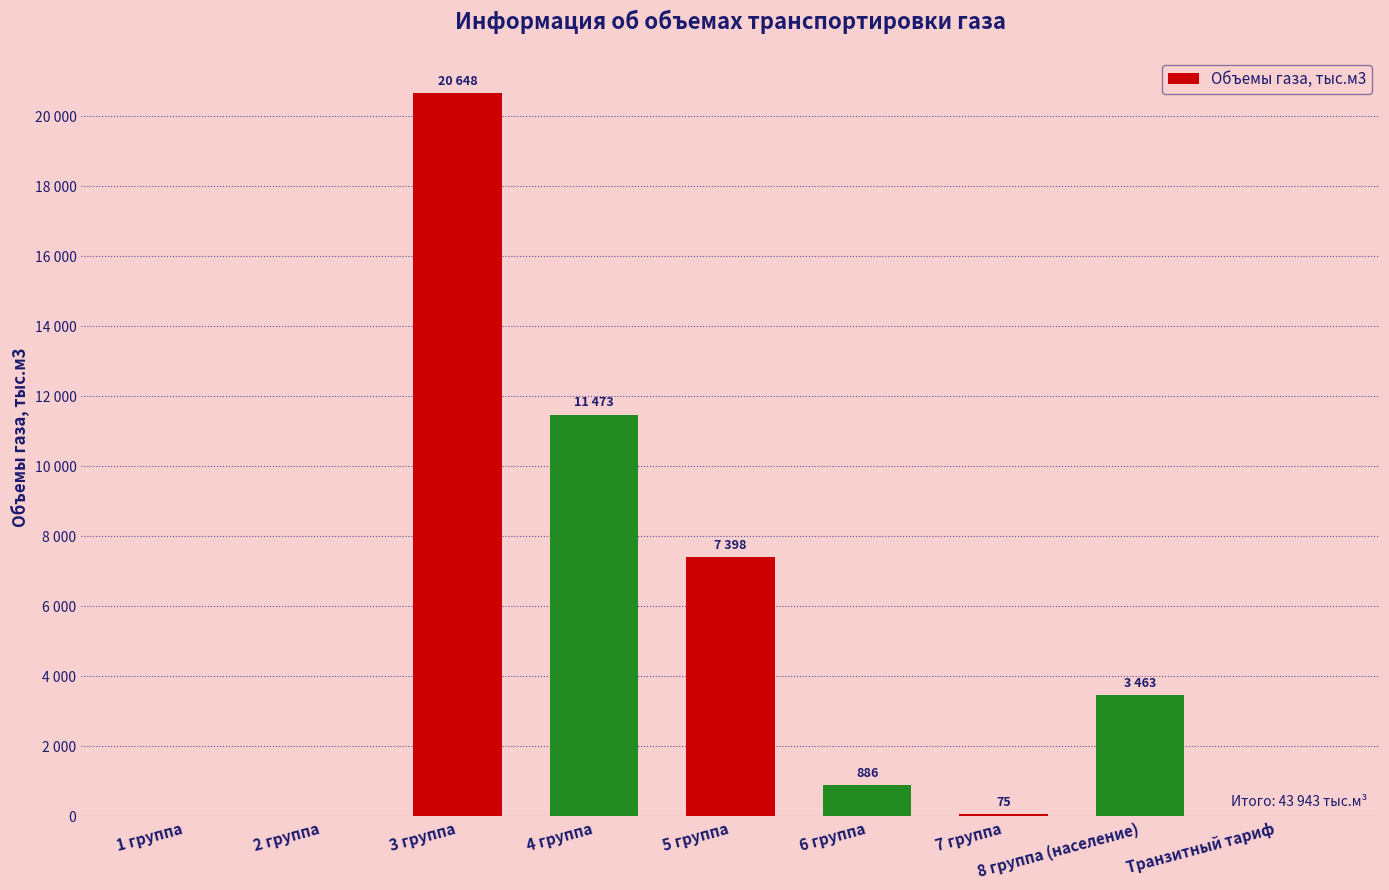

What is the average value?

4883